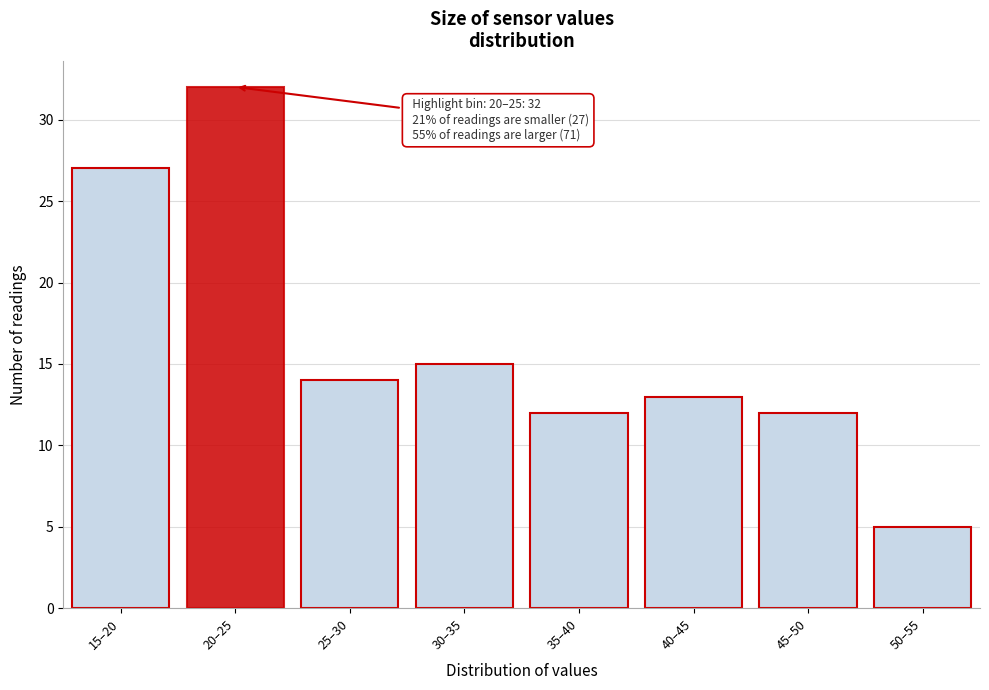

Reading left to right, transcribe all the data shown in this chart.

27	32	14	15	12	13	12	5